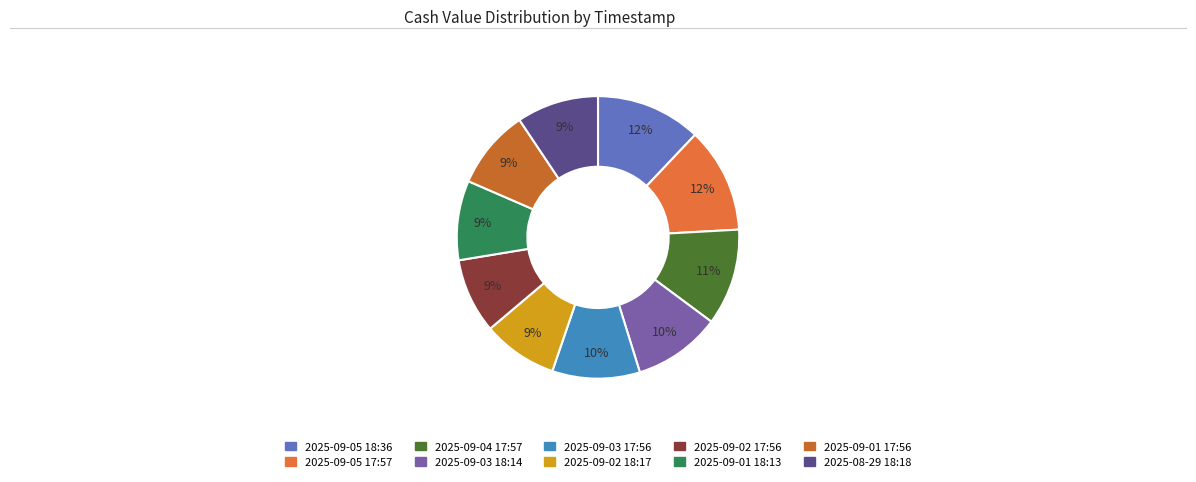

The 2025-09-02 17:56 slice represents 15% of the pie. True or false?

False